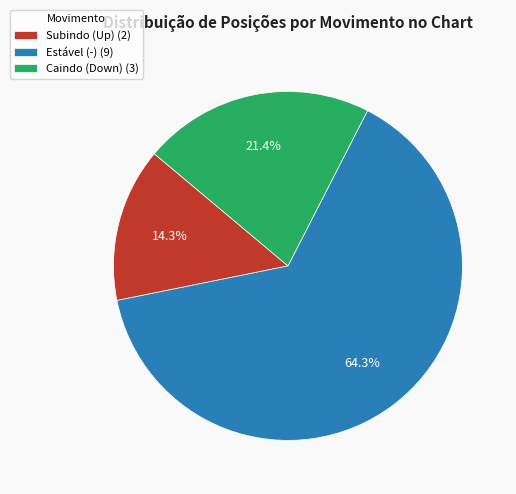

Is the sum of Subindo (Up) (2) and Caindo (Down) (3) greater than half?

No